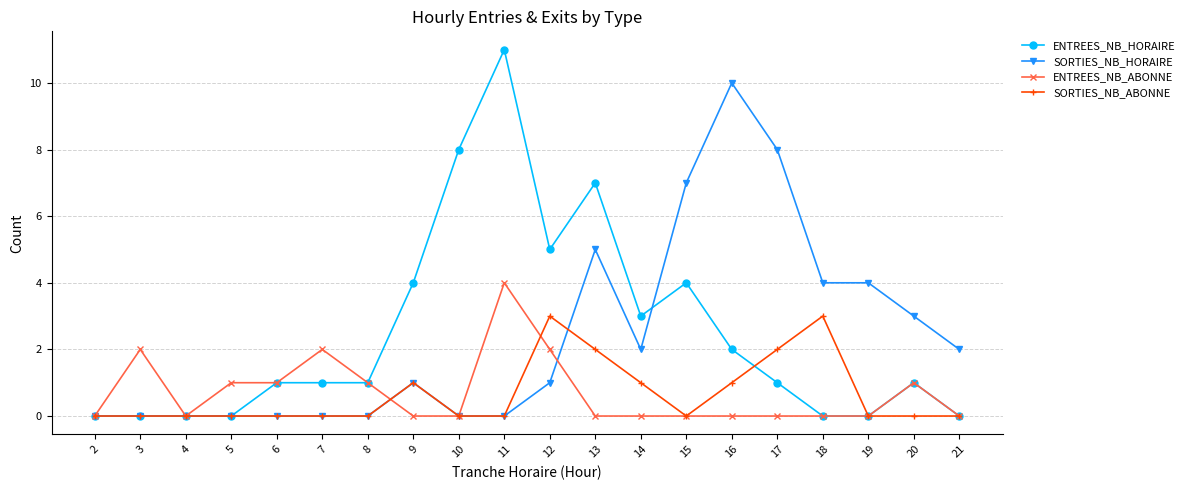

Is the value of SORTIES_NB_ABONNE at 21 greater than the value of ENTREES_NB_ABONNE at 8?

No